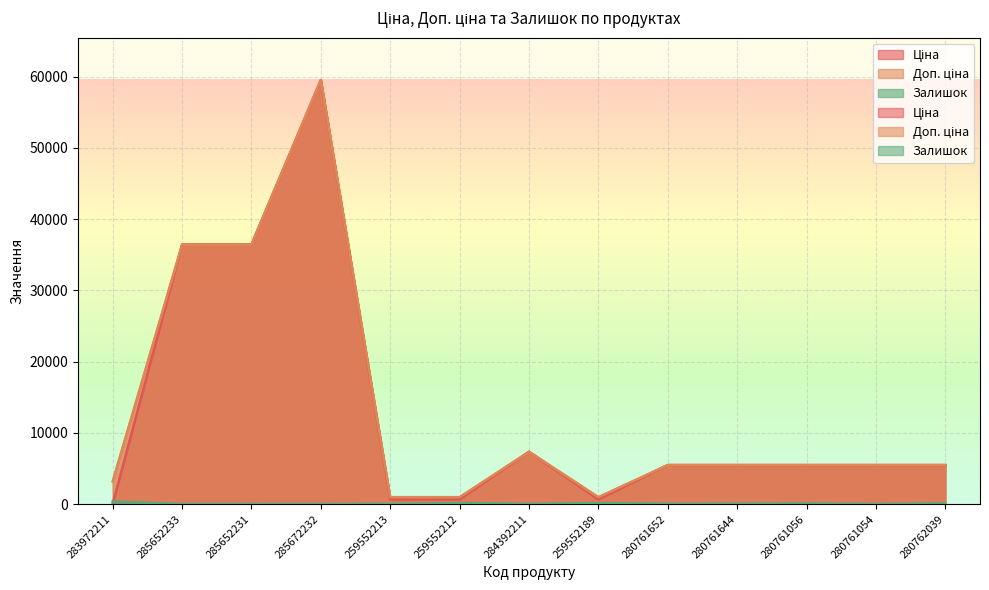

What is the label of the 2nd point from the left?

285652233